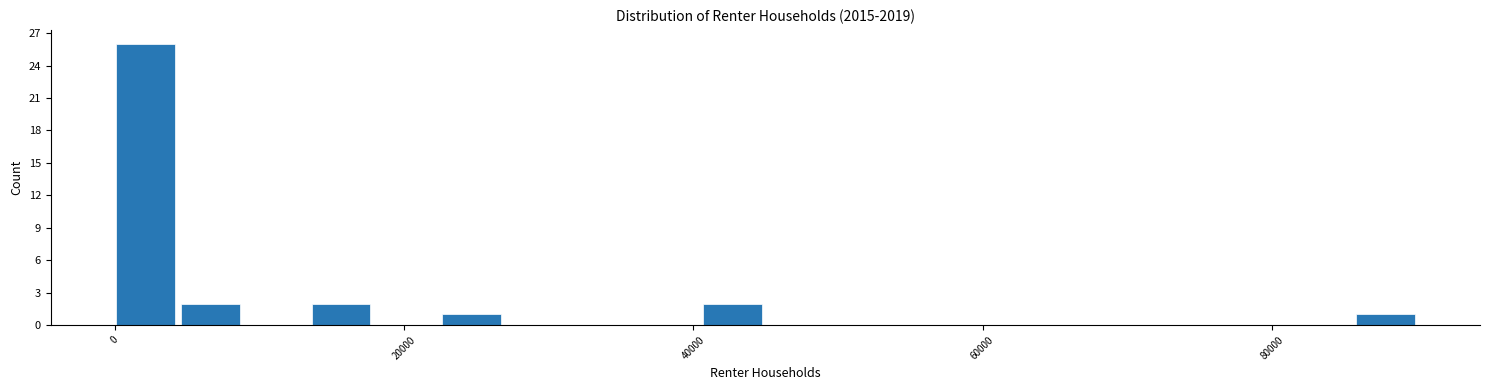

Around what value on the x-axis is the tallest bar? Give the approximate position of its centre, as read against the axis.

2000